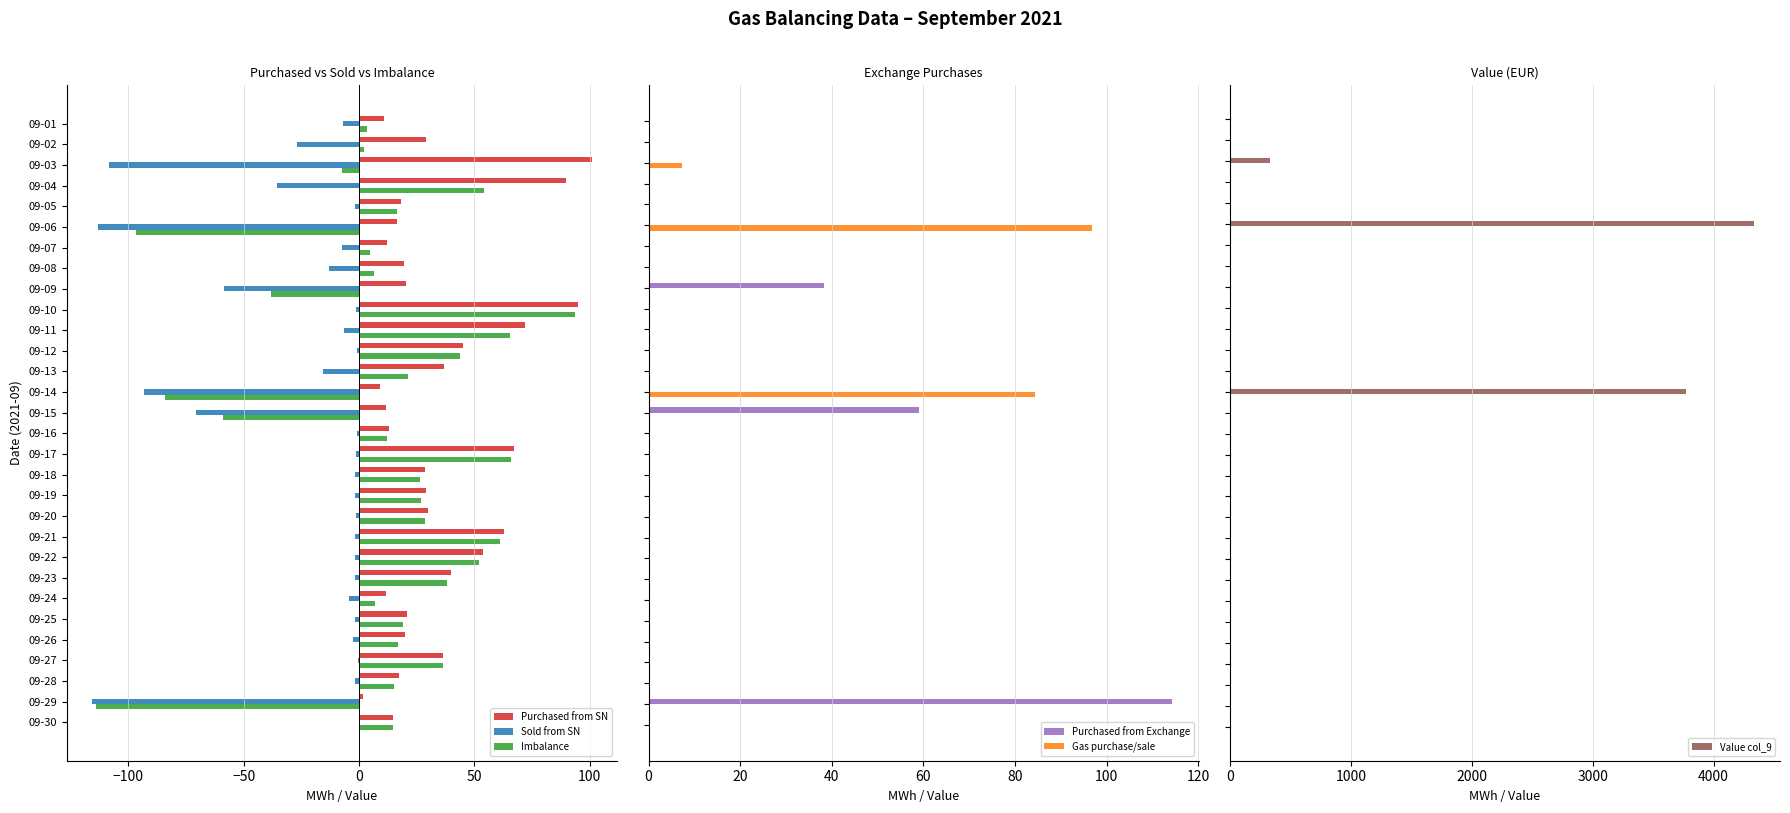

Which category has the highest value in the Purchased from SN series?

09-03